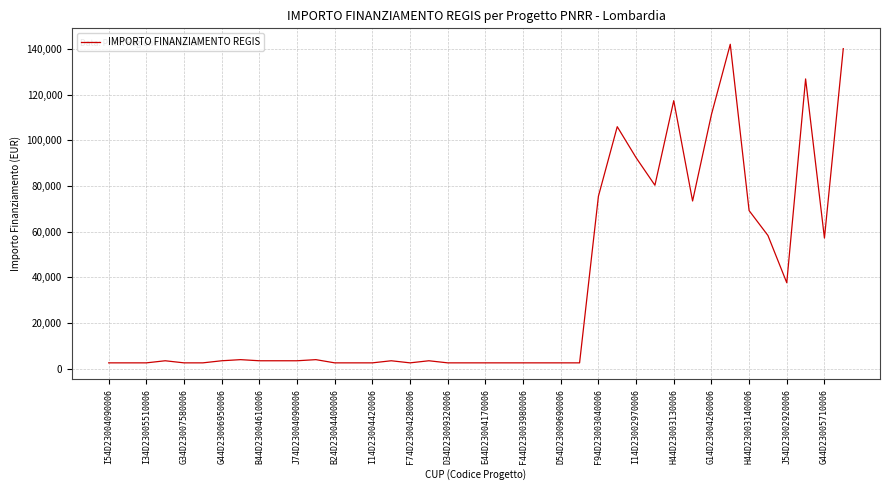

What is the difference between the maximum and minimum values?

139506.3